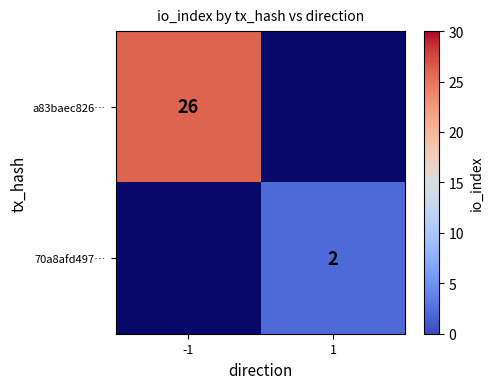

The value of a83baec826… at -1 is 26. True or false?

True